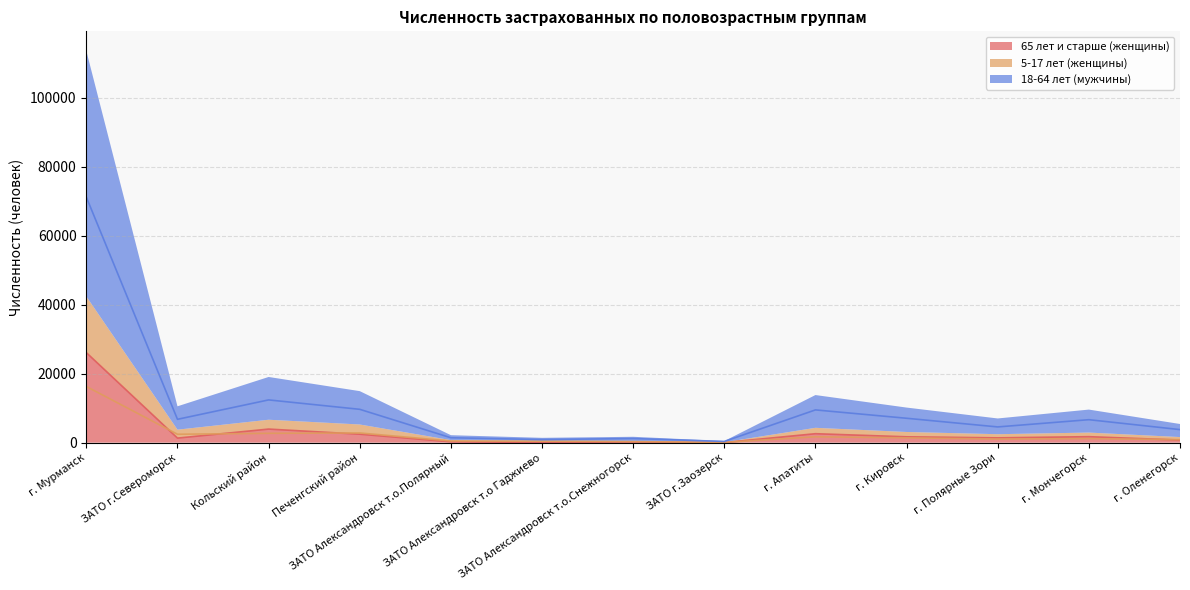

What position from the left is г. Кировск?

10